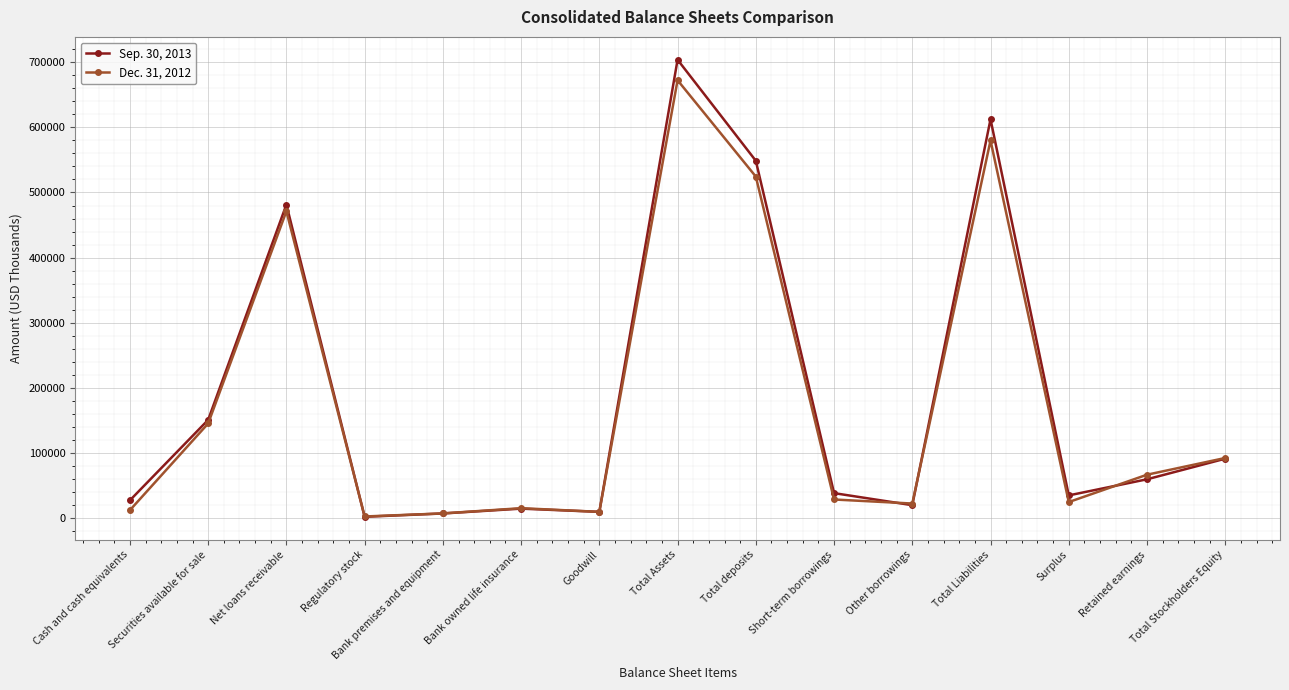

List the series in order of their overall mean, lowest first.

Dec. 31, 2012, Sep. 30, 2013